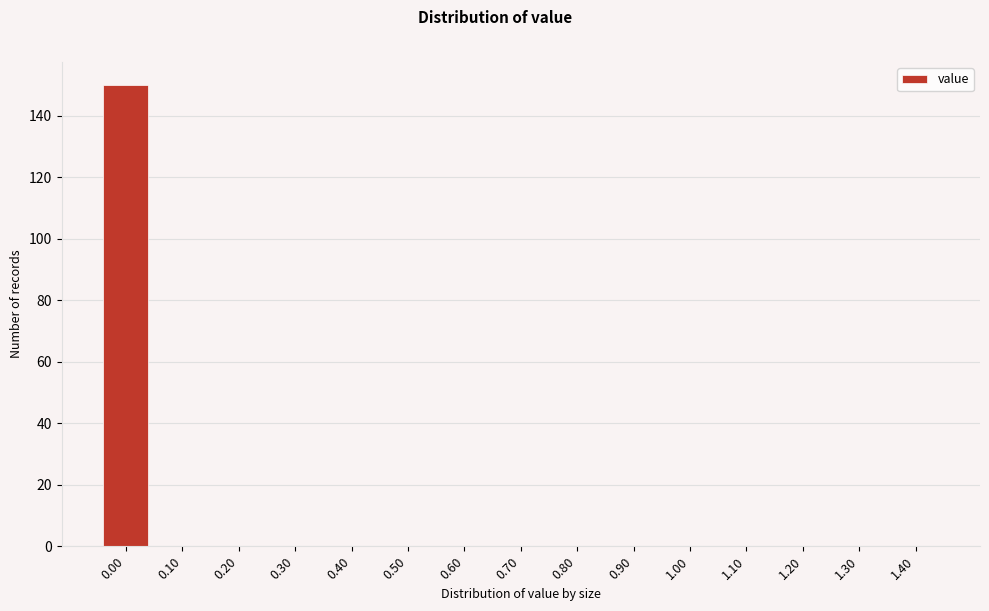

Reading left to right, what are all the values shown in this chart?

0.00=150	0.10=0	0.20=0	0.30=0	0.40=0	0.50=0	0.60=0	0.70=0	0.80=0	0.90=0	1.00=0	1.10=0	1.20=0	1.30=0	1.40=0